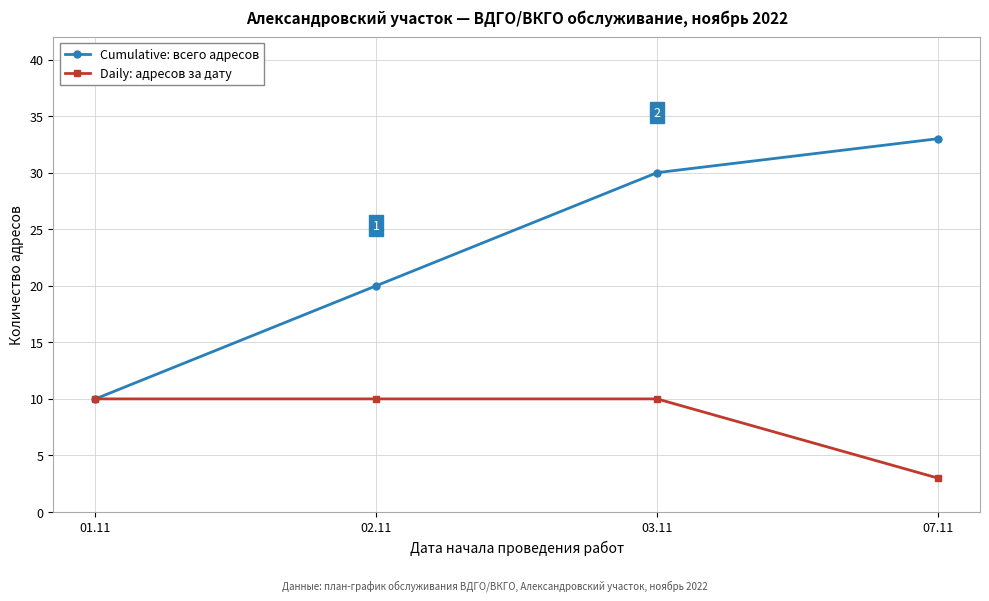

What is the average value of the Cumulative: всего адресов series?

23